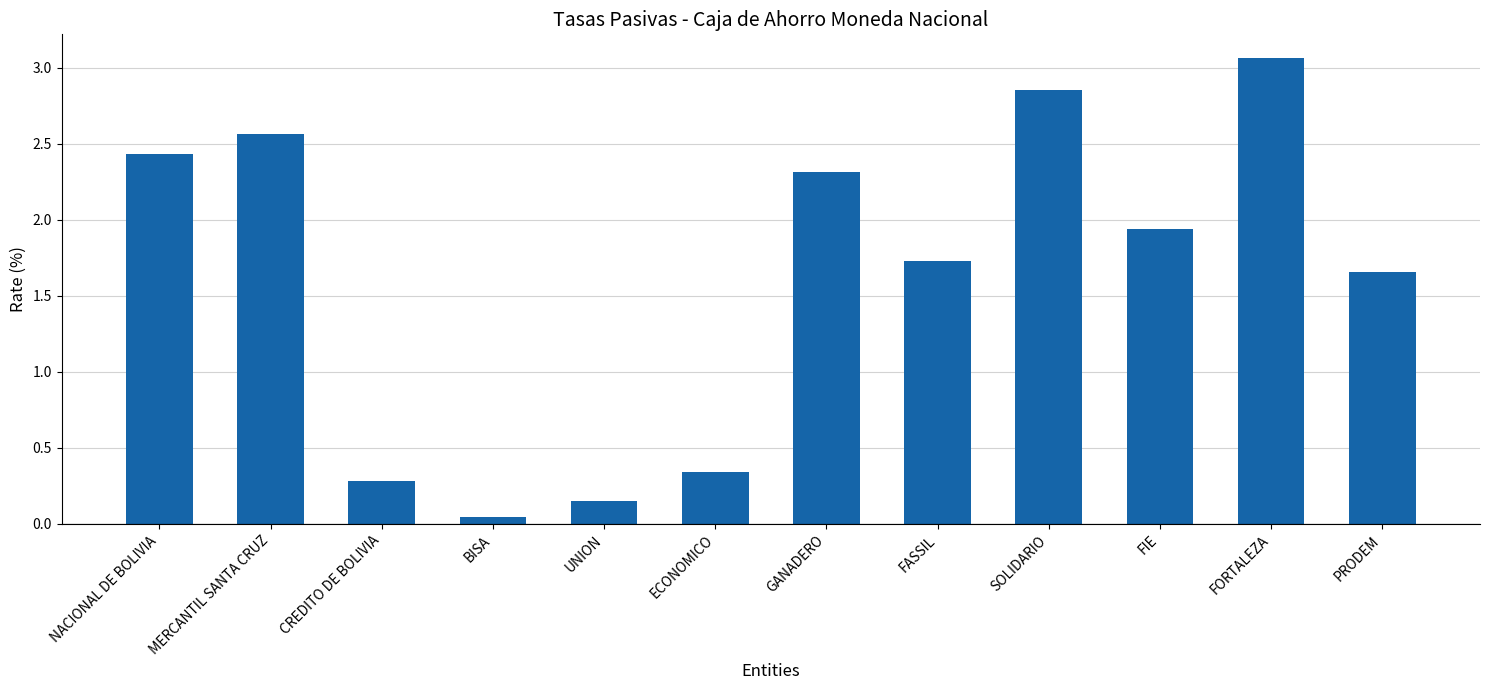

Which label corresponds to the smallest value in the chart?

BISA